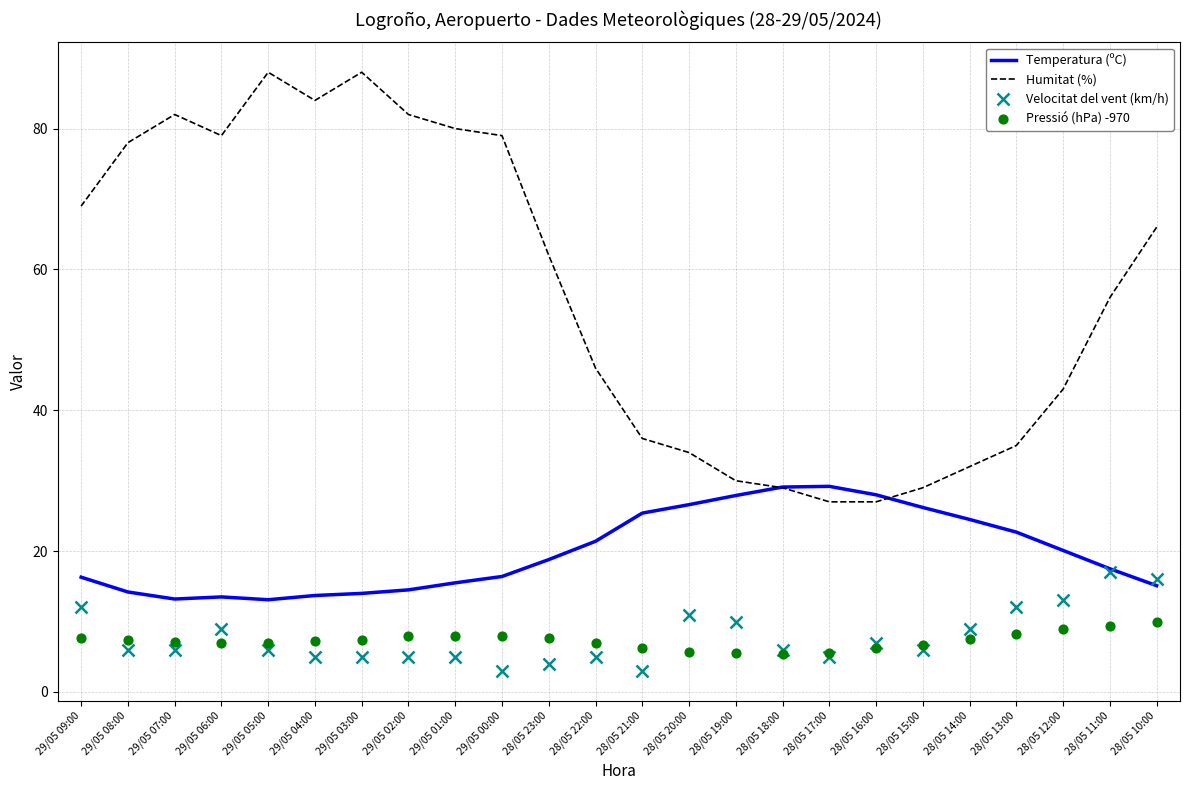

Which series contains the highest Y value?

Humitat (%)